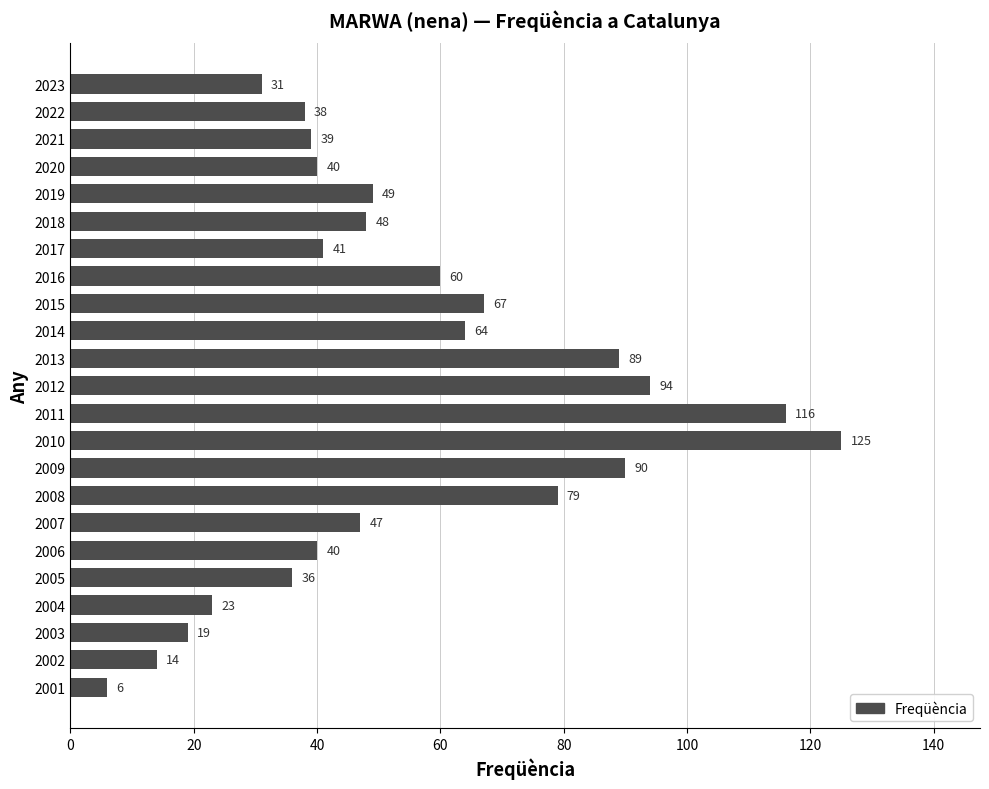

What is the difference between the maximum and minimum values?

119